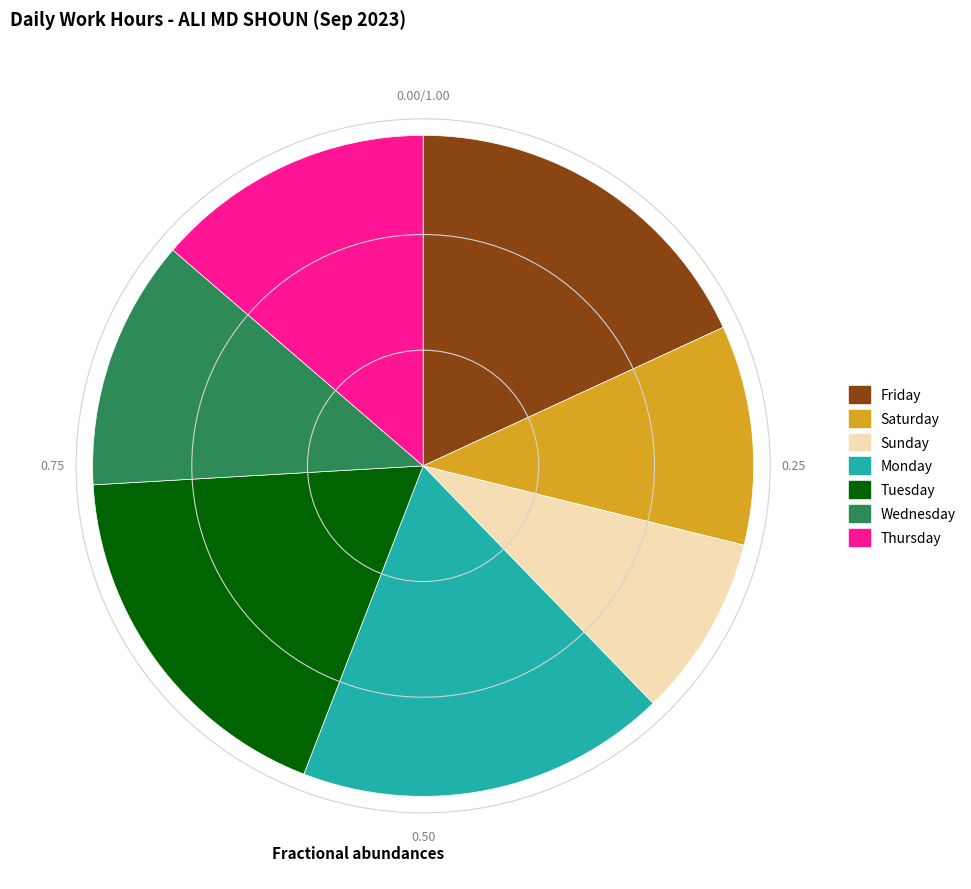

Is the sum of Sunday and Thursday greater than half?

No